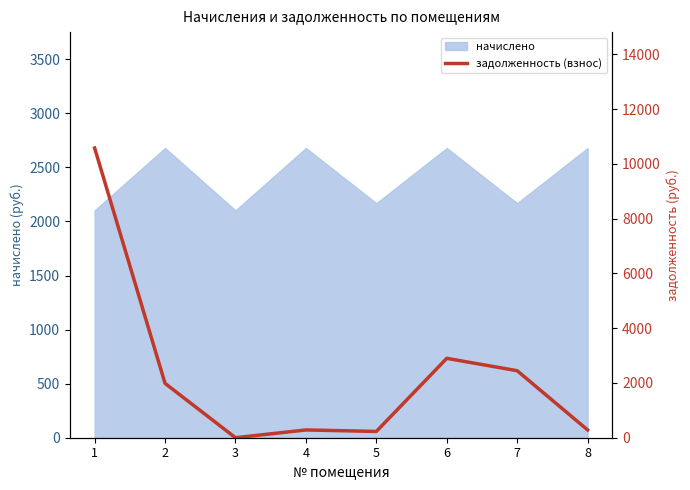

Between 7 and 3, which is larger?

7